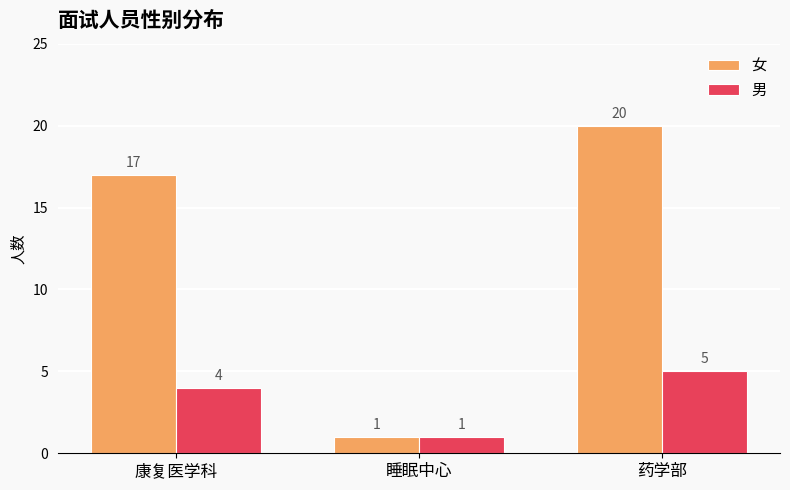

Is it true that 男 equals 1 at 睡眠中心?

True